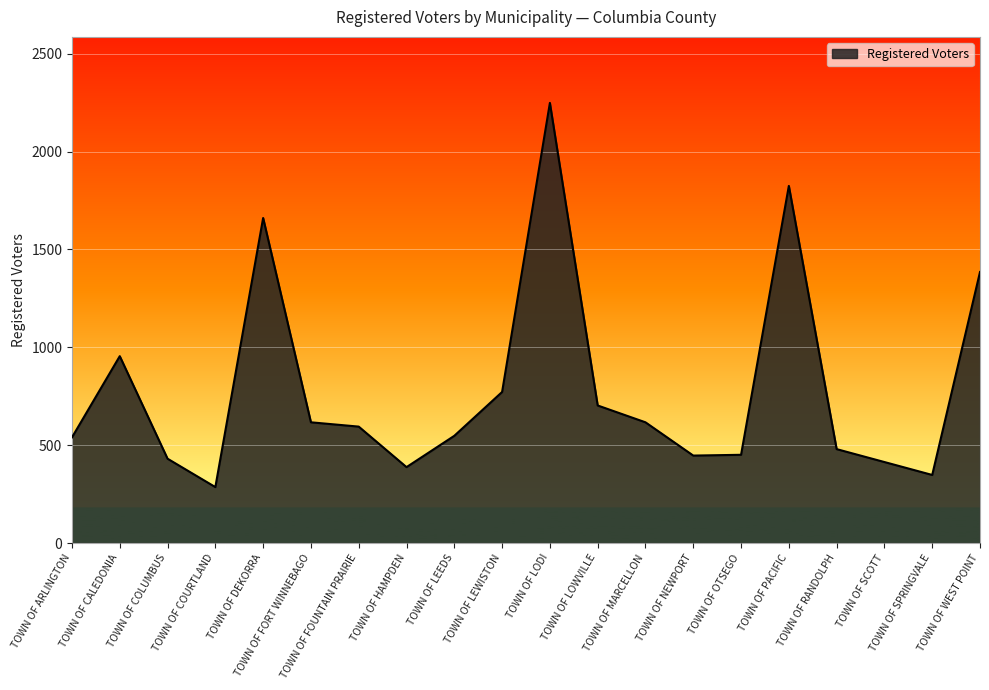

What is the difference between the second highest and second lowest values?

1477